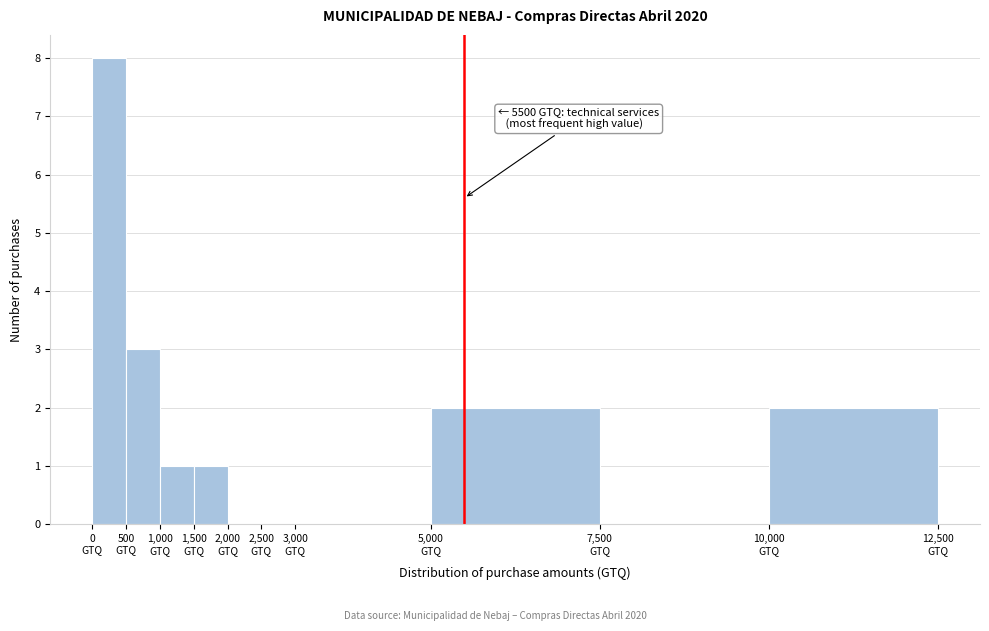

Over which range of the x-axis is the bar tallest?

0 to 500